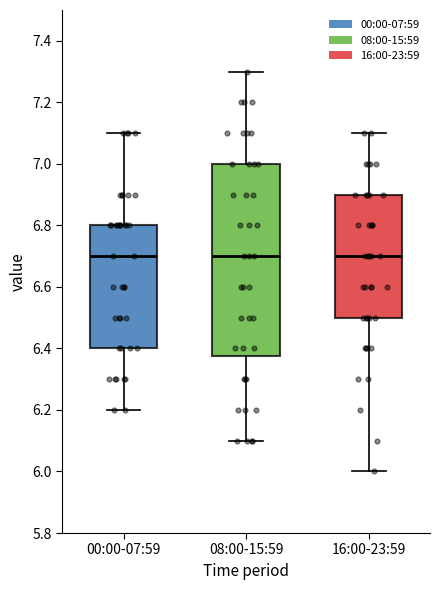

Where does the median line of the box for 16:00-23:59 sit on the y-axis? The values are not printed on the chart, so give them approximately, as read against the axis.

6.70